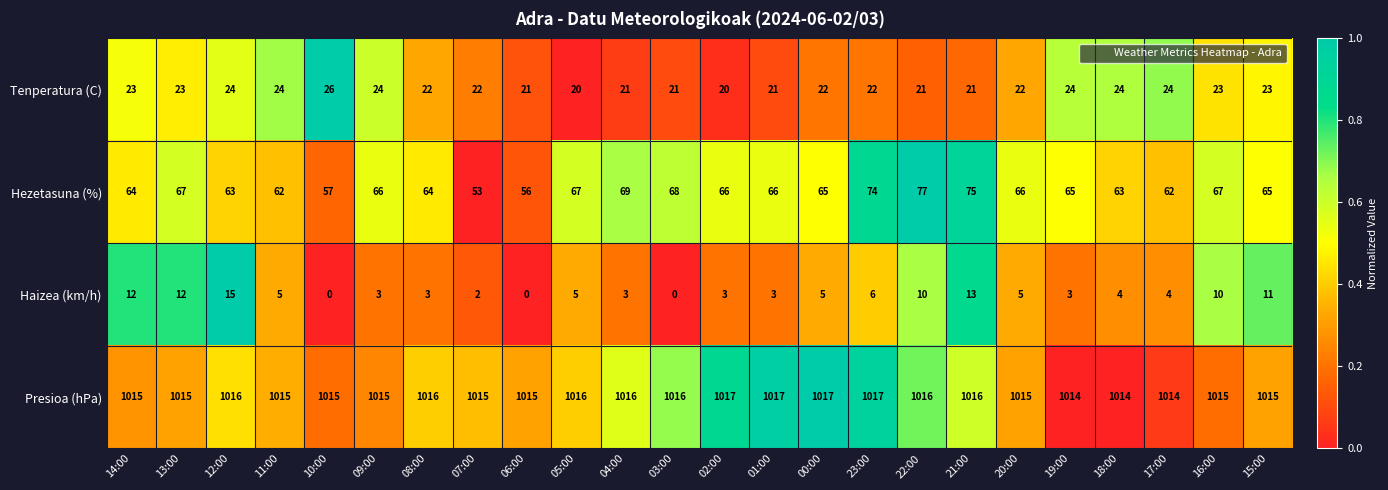

Which series has the largest range (max minus min)?

Hezetasuna (%)